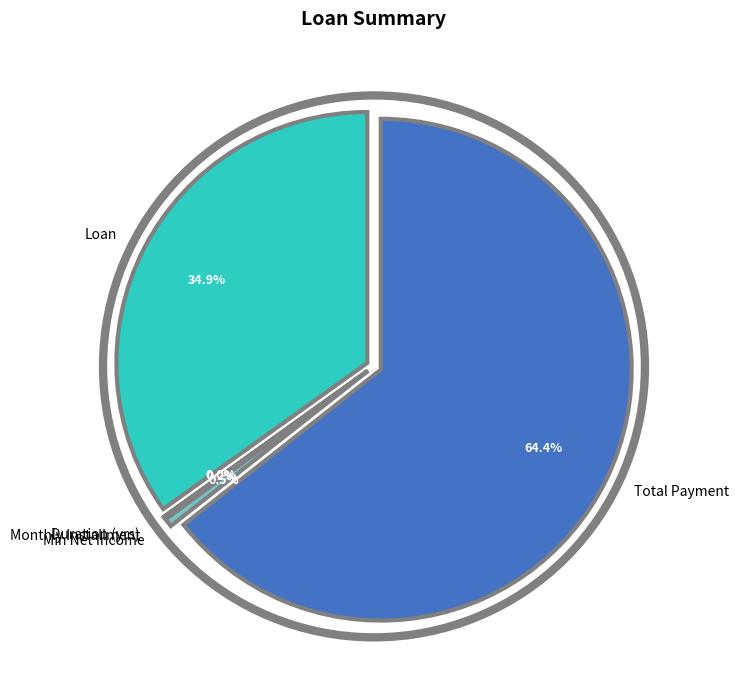

How much of the chart is everything except Total Payment?

35.6%